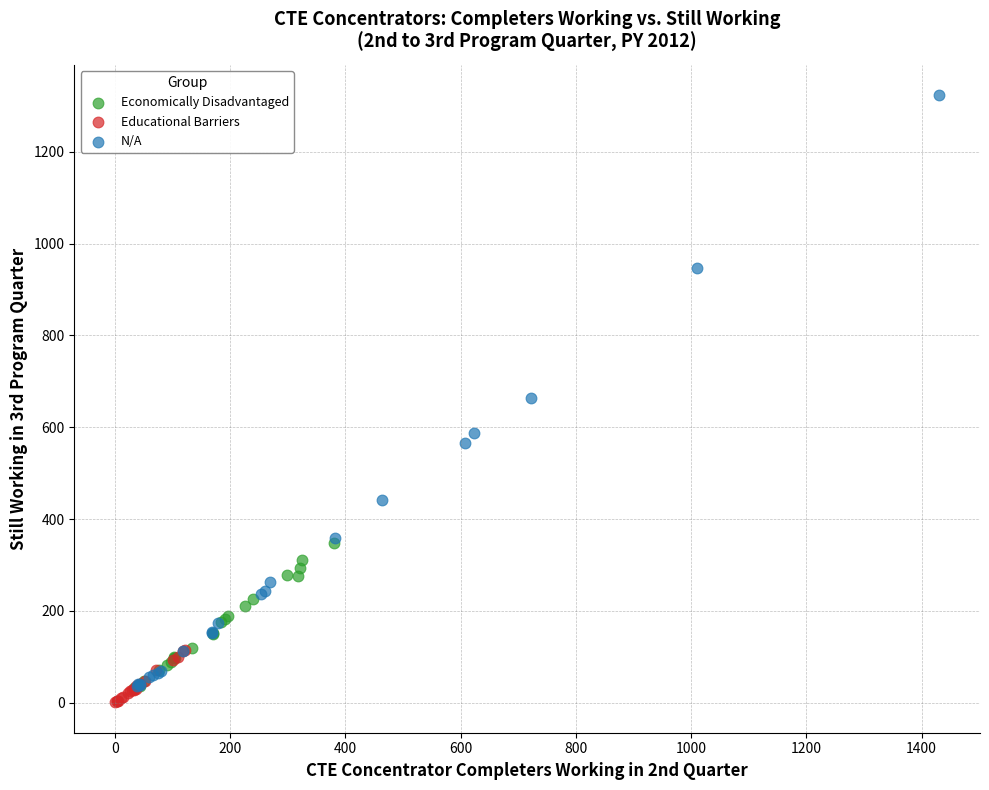

Which series reaches the minimum Y coordinate?

Educational Barriers